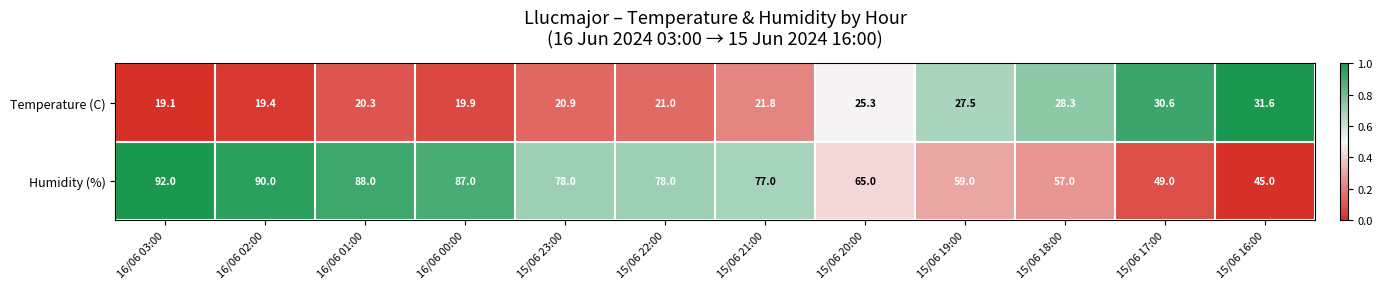

Is it true that Temperature (C) equals 35.6 at 15/06 23:00?

False